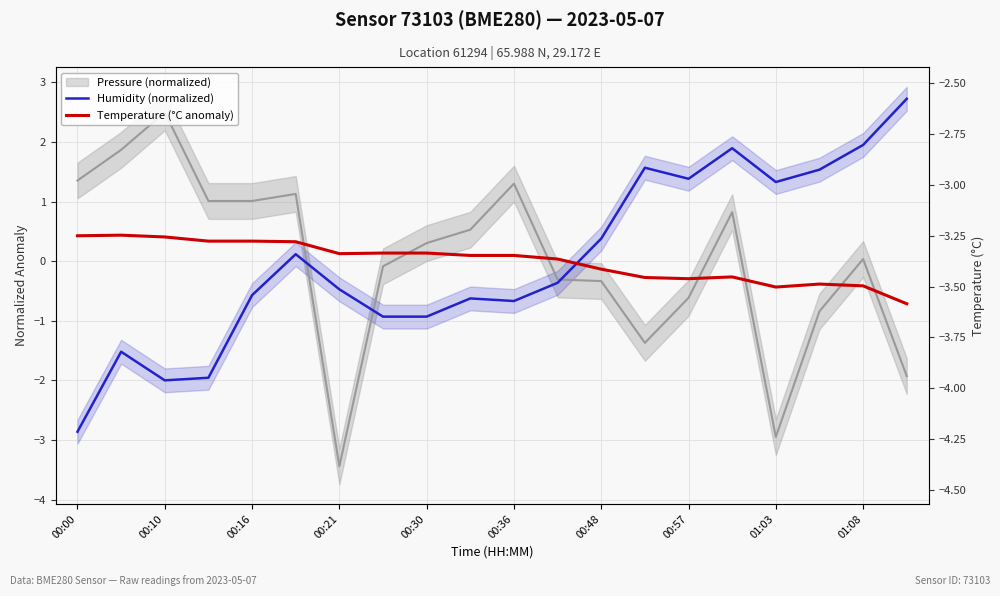

What is the label of the 17th point from the right?

00:21